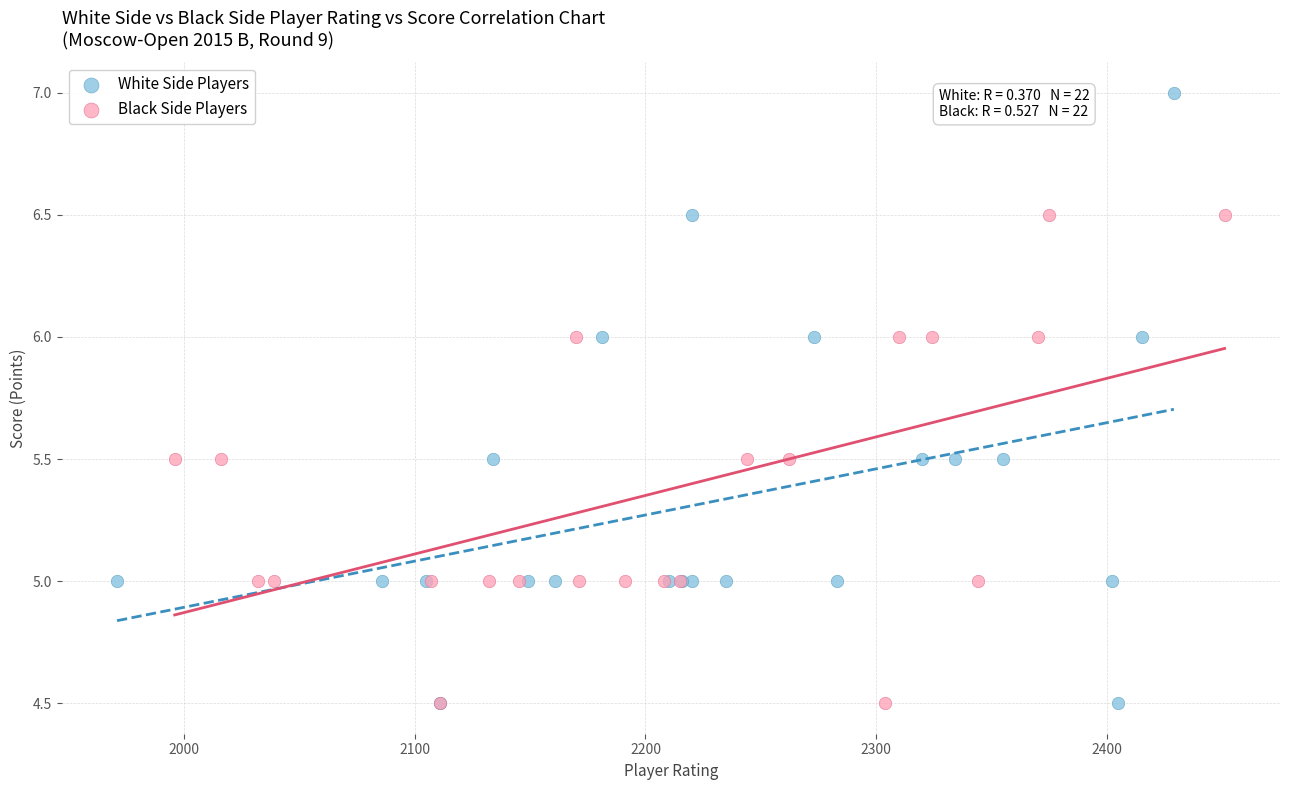

Which series reaches the maximum Y coordinate?

White Side Players